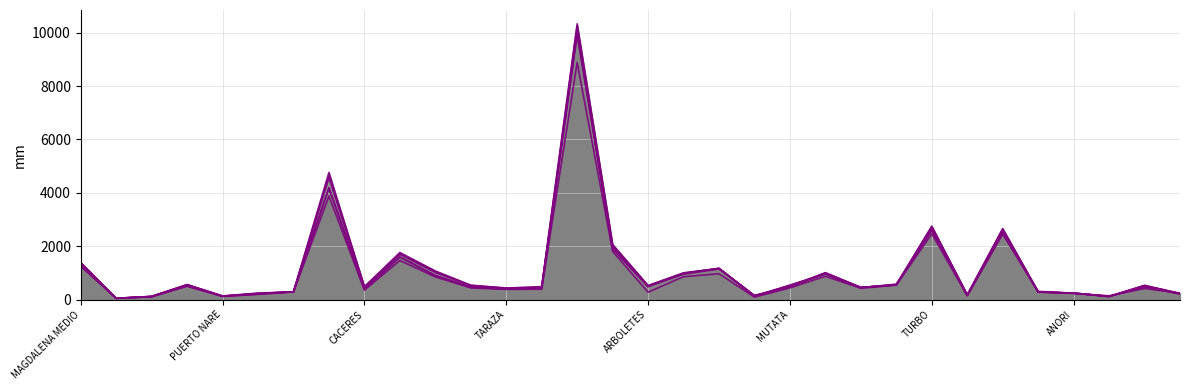

Is the value of POLIO 3a Dosis at 12 greater than the value of Neumococo Refuerzo at 10?

No